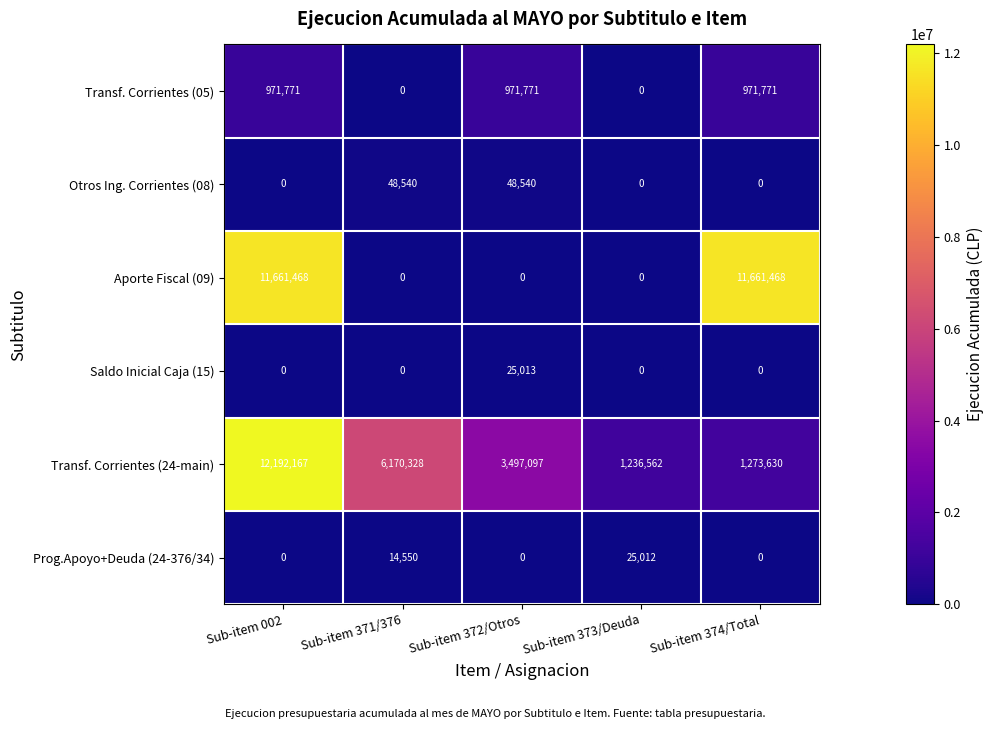

List the series in order of their peak value, lowest first.

Prog.Apoyo+Deuda (24-376/34), Saldo Inicial Caja (15), Otros Ing. Corrientes (08), Transf. Corrientes (05), Aporte Fiscal (09), Transf. Corrientes (24-main)